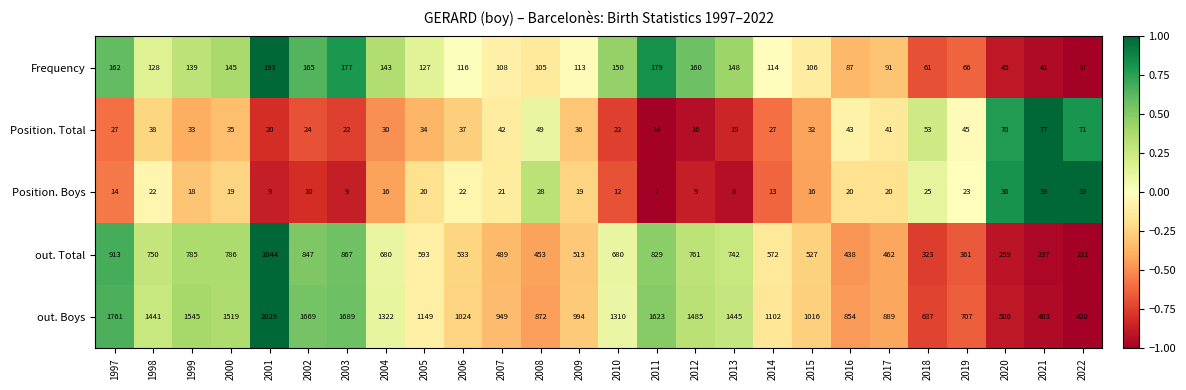

What is the difference between the second highest and second lowest values in the Position. Total series?

55